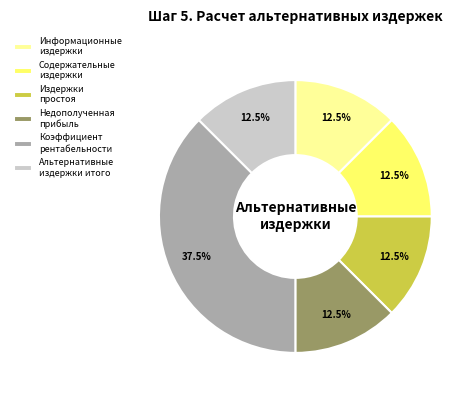

Approximately how many times larger is the value at Содержательные издержки compared to Недополученная прибыль?

1.0